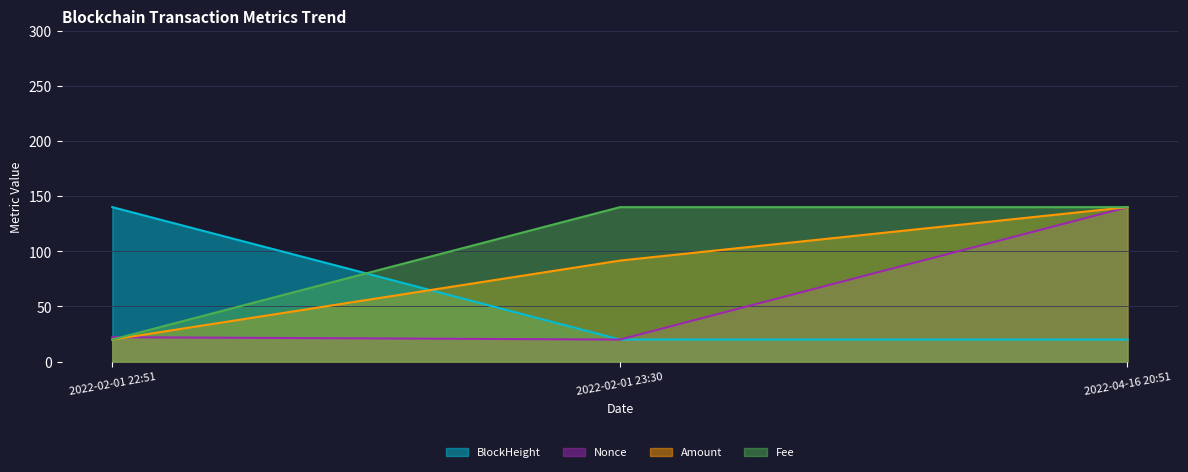

Reading right to left, what are all the values shown in this chart?

BlockHeight: 2022-04-16 20:51=20.0	2022-02-01 23:30=20.0	2022-02-01 22:51=140.0
Nonce: 2022-04-16 20:51=140.0	2022-02-01 23:30=20.0	2022-02-01 22:51=22.1
Amount: 2022-04-16 20:51=140.0	2022-02-01 23:30=91.6	2022-02-01 22:51=20.0
Fee: 2022-04-16 20:51=140.0	2022-02-01 23:30=140.0	2022-02-01 22:51=20.0